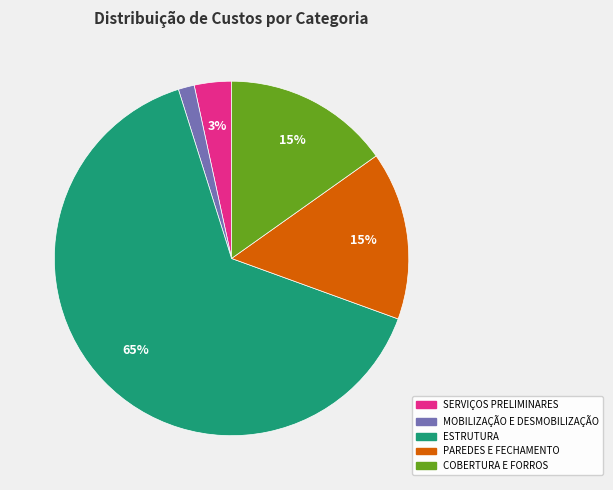

Which slice is the smallest?

MOBILIZAÇÃO E DESMOBILIZAÇÃO